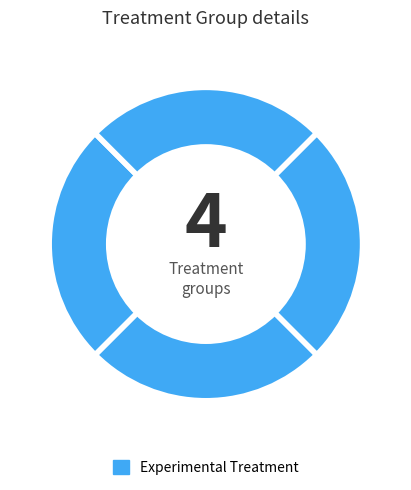

How many segments does this pie chart have?

4